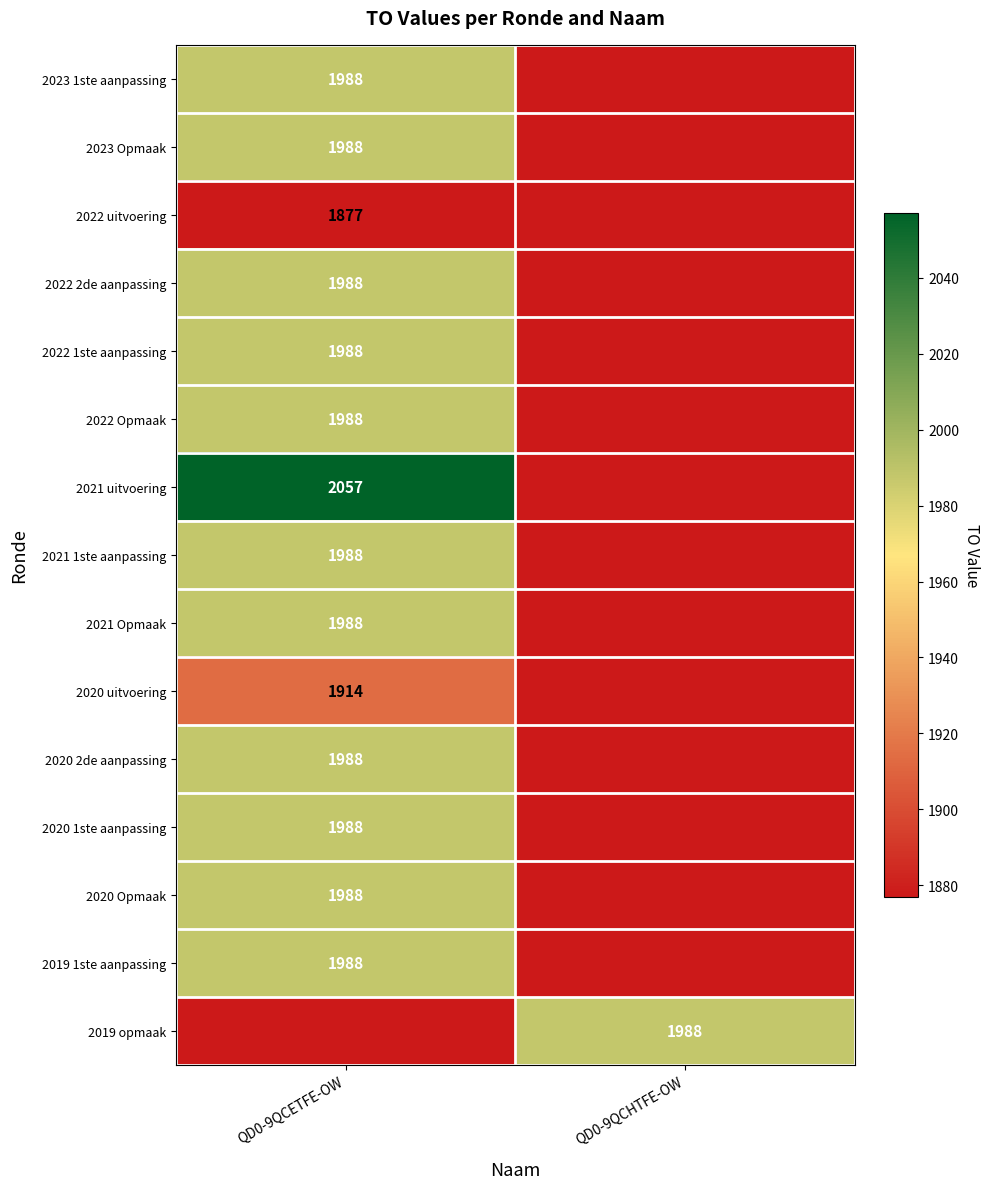

Is it true that 2021 Opmaak equals 3033 at QD0-9QCETFE-OW?

False